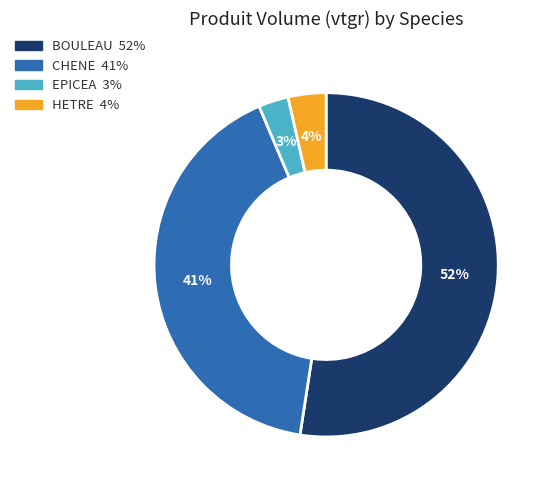

To the nearest percent, what is the combined percentage of BOULEAU and HETRE?

56%